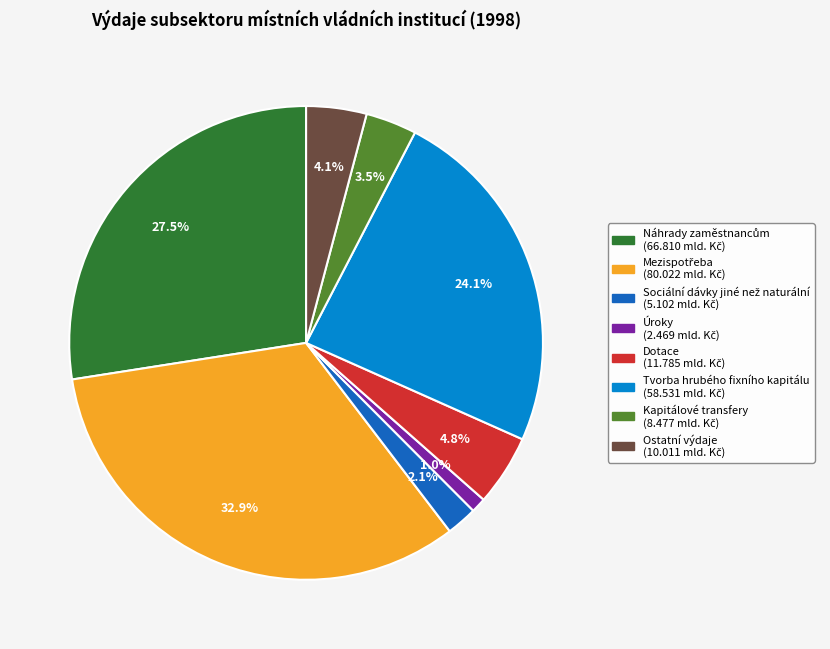

Does Dotace account for over 50% of the chart?

No